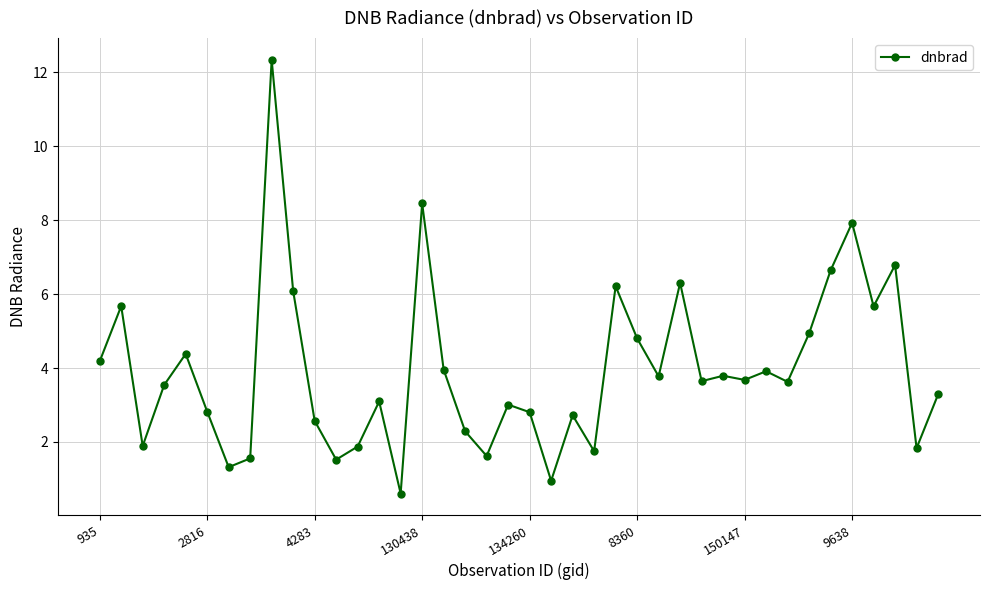

How many interior local valleys (lower than both neighbors) does the data have?

13